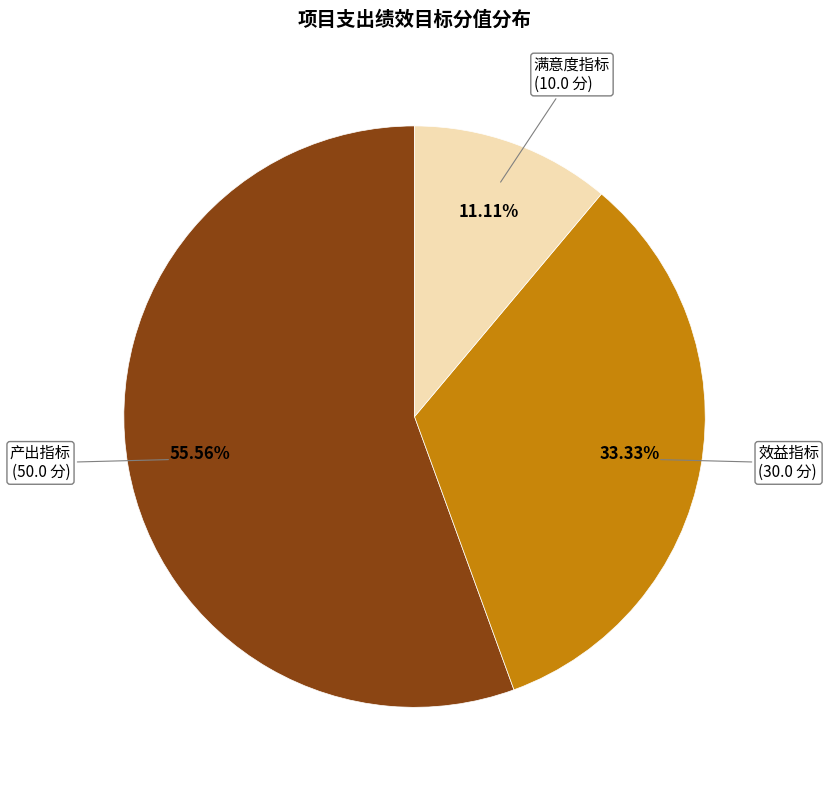

Is there a majority slice in this chart?

Yes